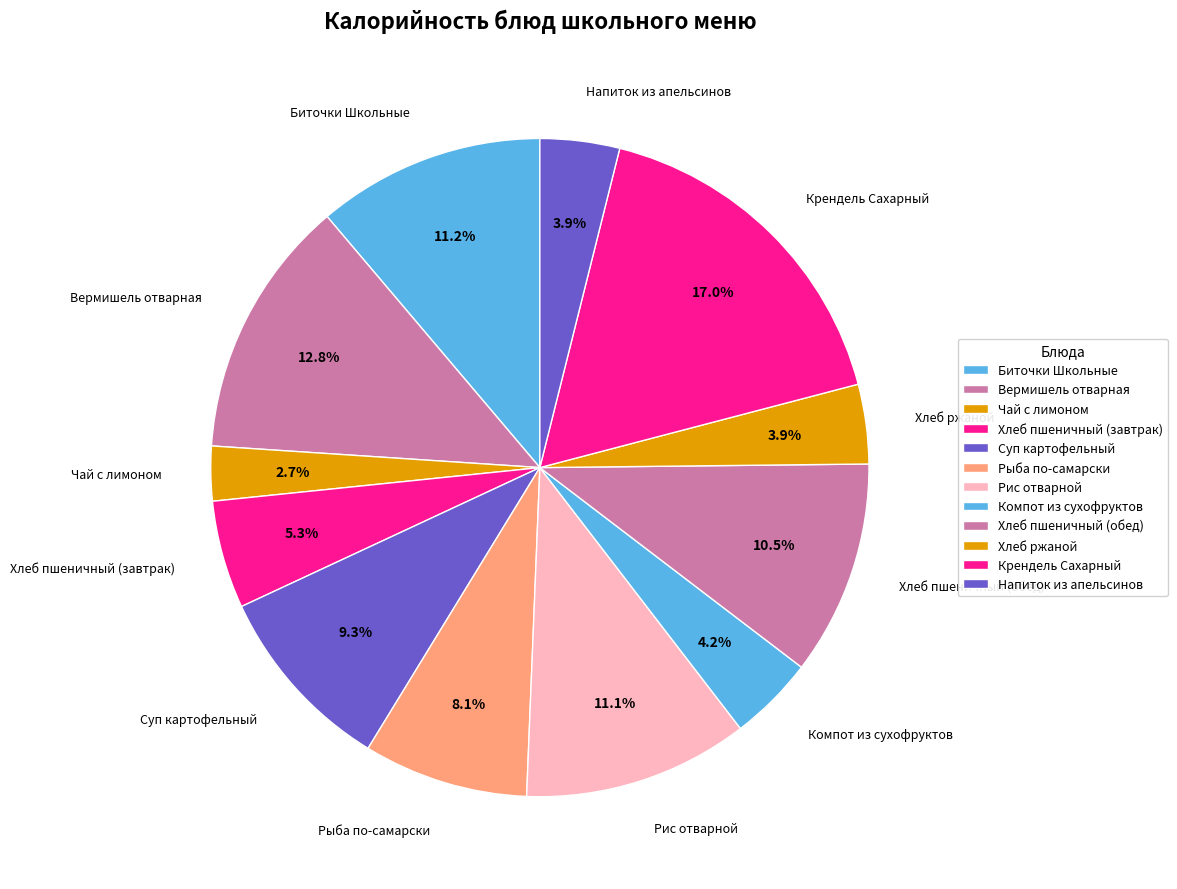

To the nearest percent, what is the combined percentage of Крендель Сахарный and Рыба по-самарски?

25%